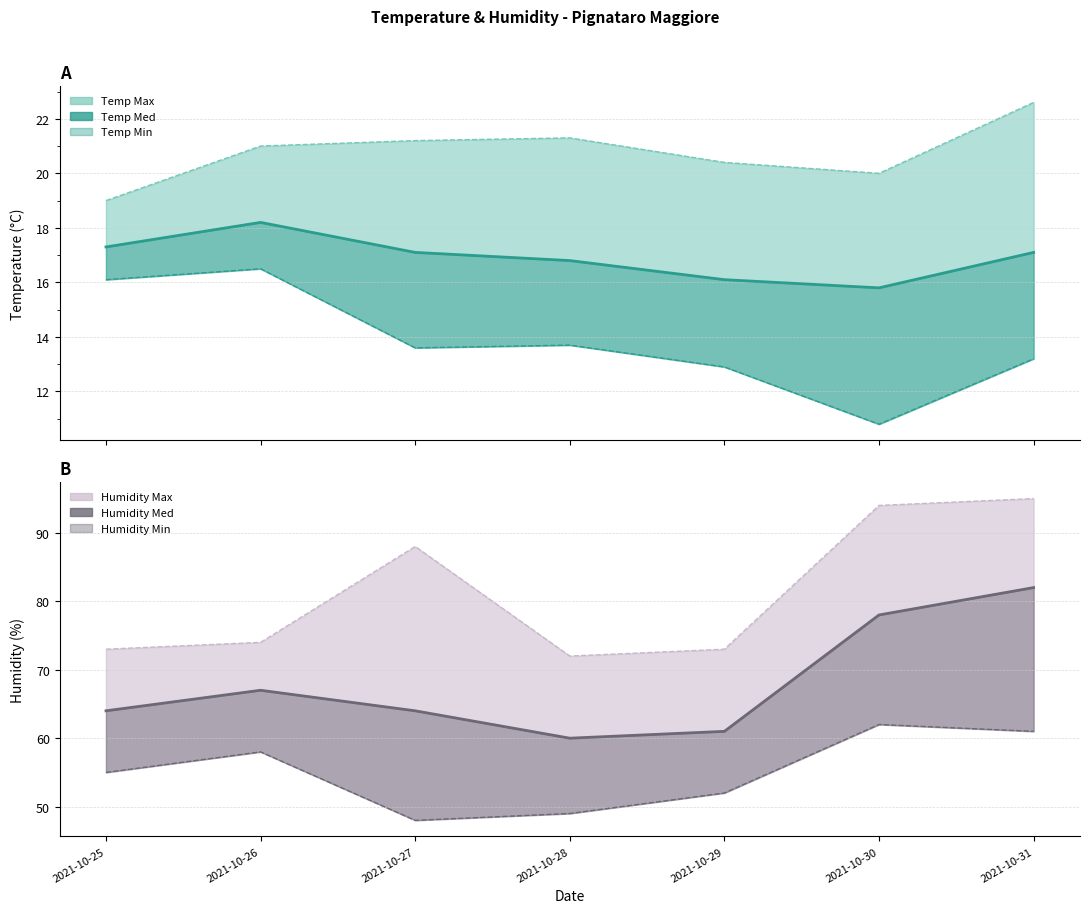

How many values in the Humidity Med series are below 64?

2